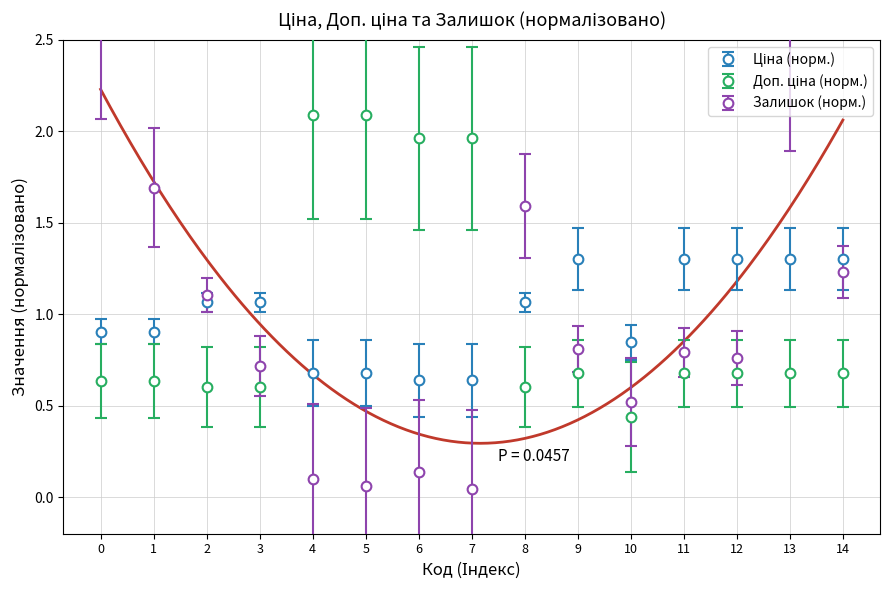

What is the sum of all Залишок values?

15.0